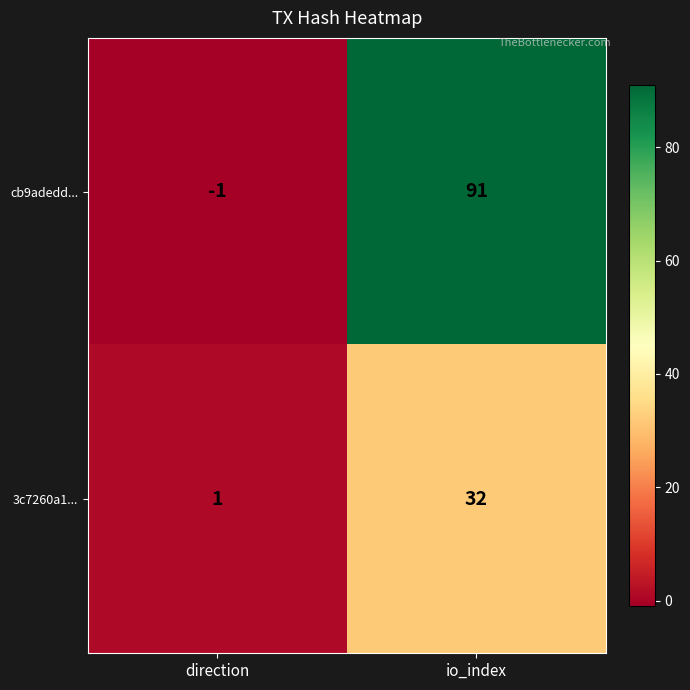

Count the number of data series in this chart.

2